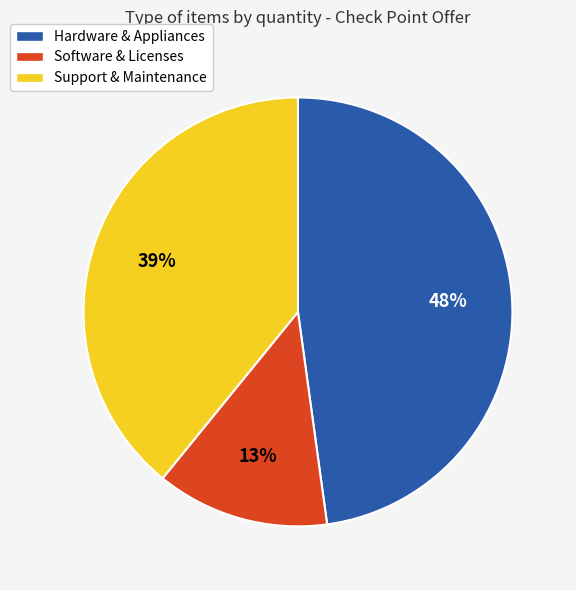

Approximately how many times larger is the value at Hardware & Appliances compared to Support & Maintenance?

1.2